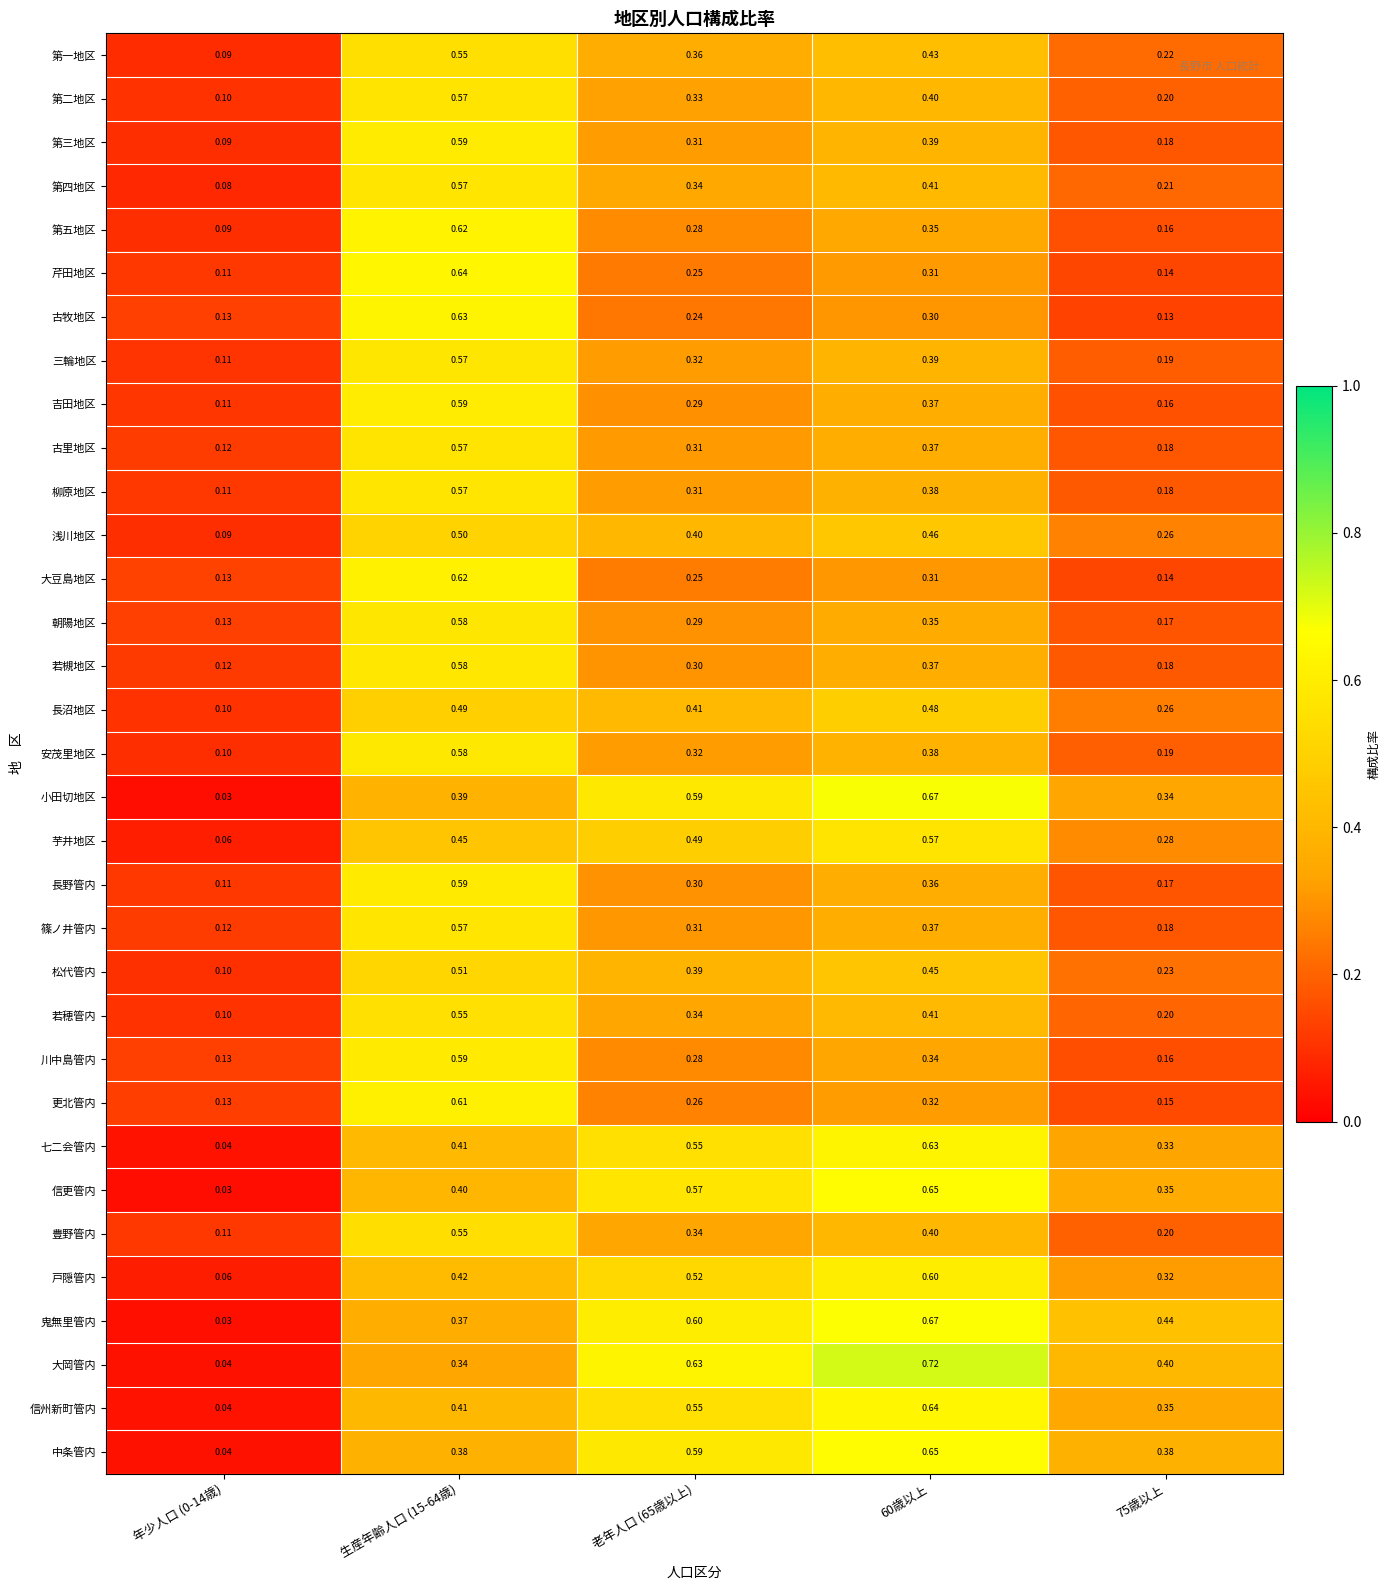

Between 生産年齢人口 (15-64歳) and 60歳以上, which series saw the biggest shift?

大岡管内